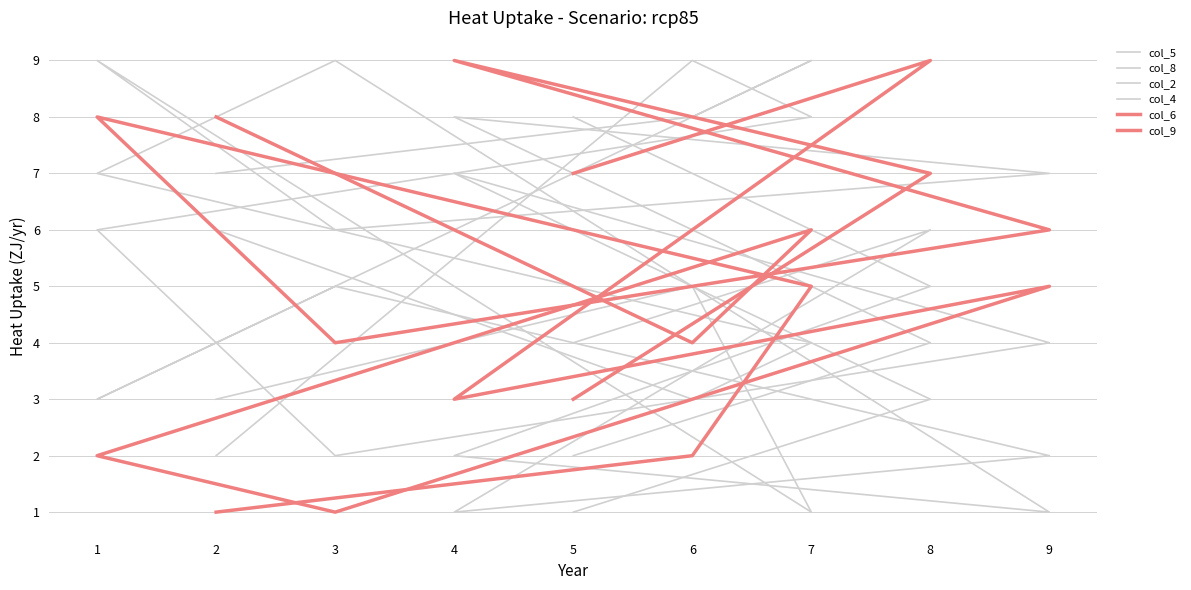

How many lines are shown in the chart?

6